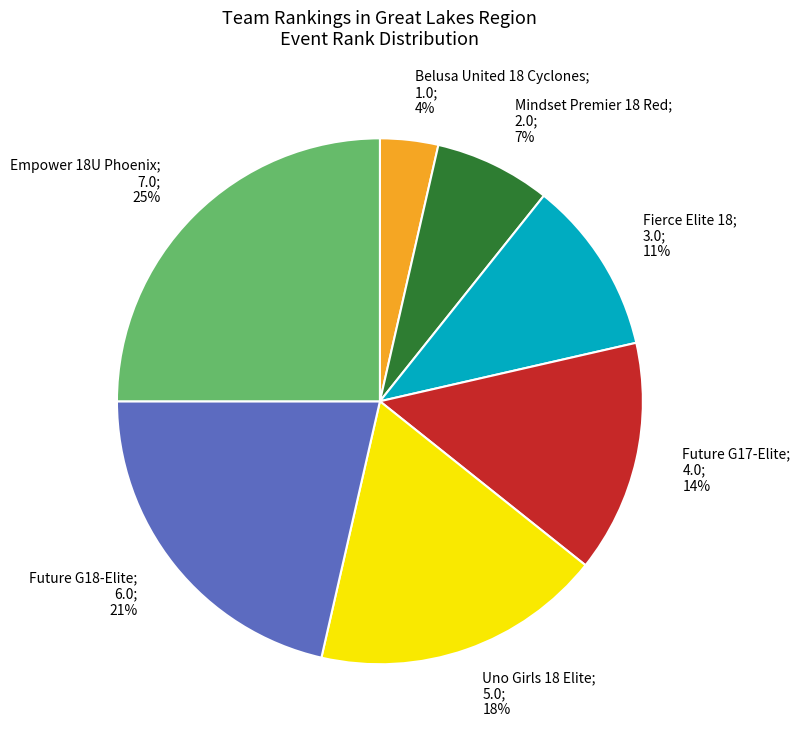

To the nearest percent, what is the difference between the largest and smallest slice percentages?

21%